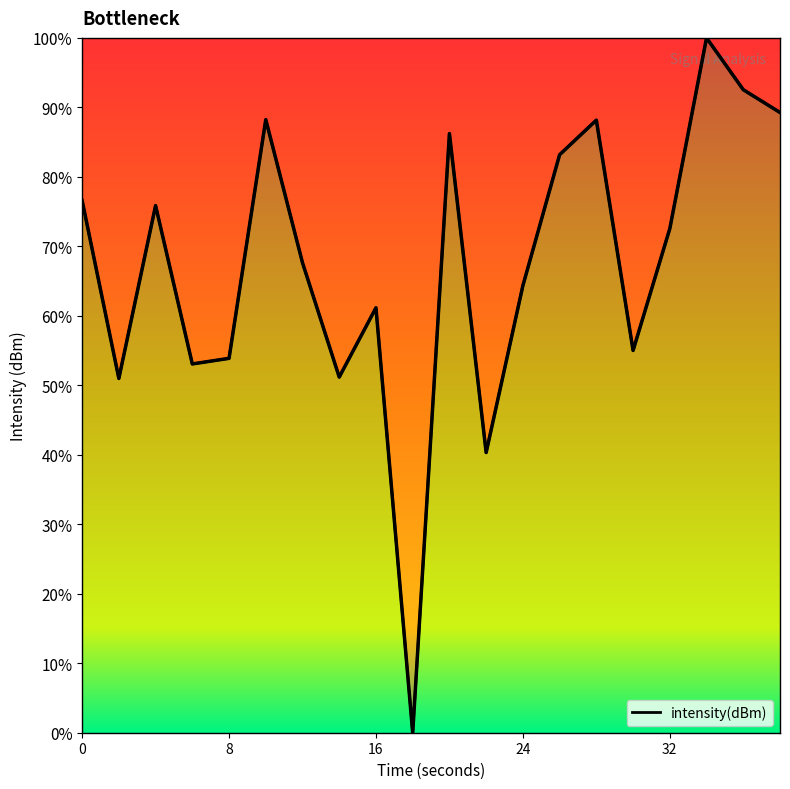

What is the greatest value displayed?

100.0